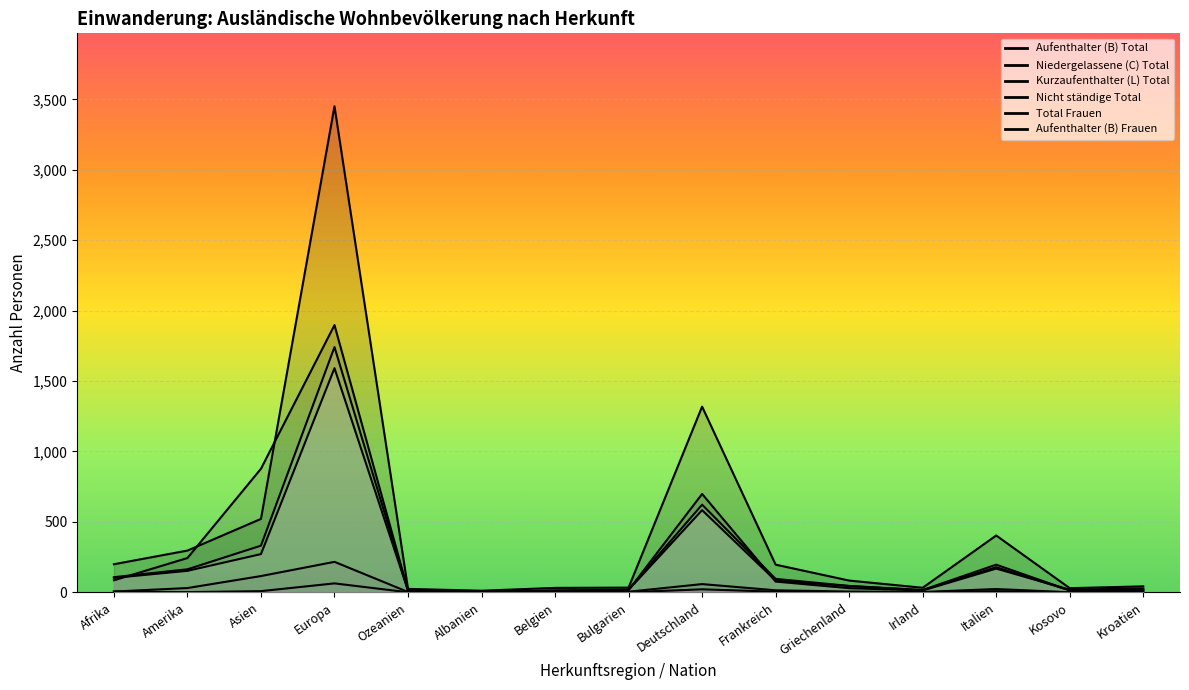

What is the label of the 11th point from the right?

Ozeanien